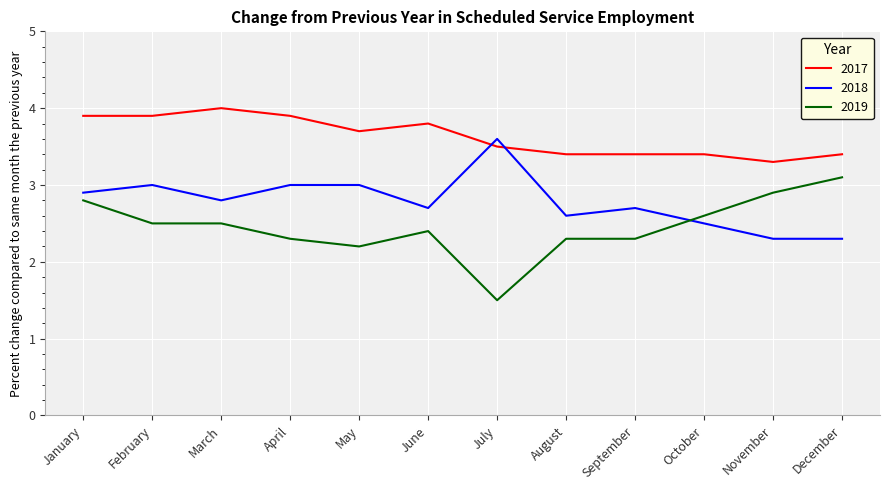

What is the spread (max minus min) of values at August?

1.1